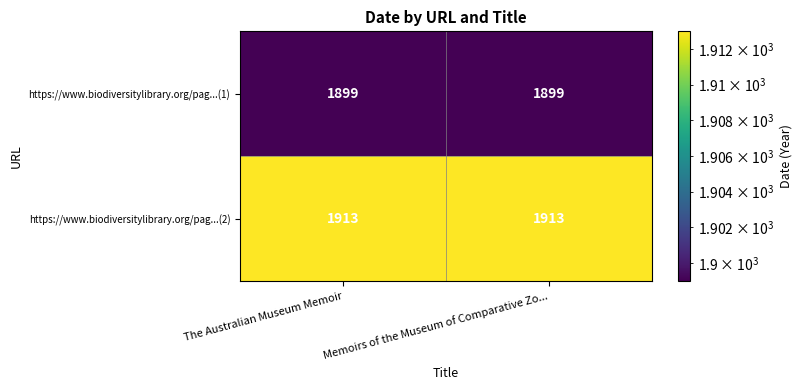

Count the number of categories in the chart.

2